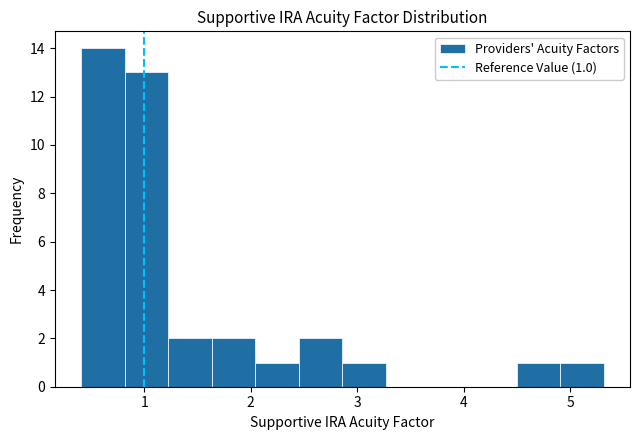

Over which range of the x-axis is the bar tallest?

0.4 to 0.8